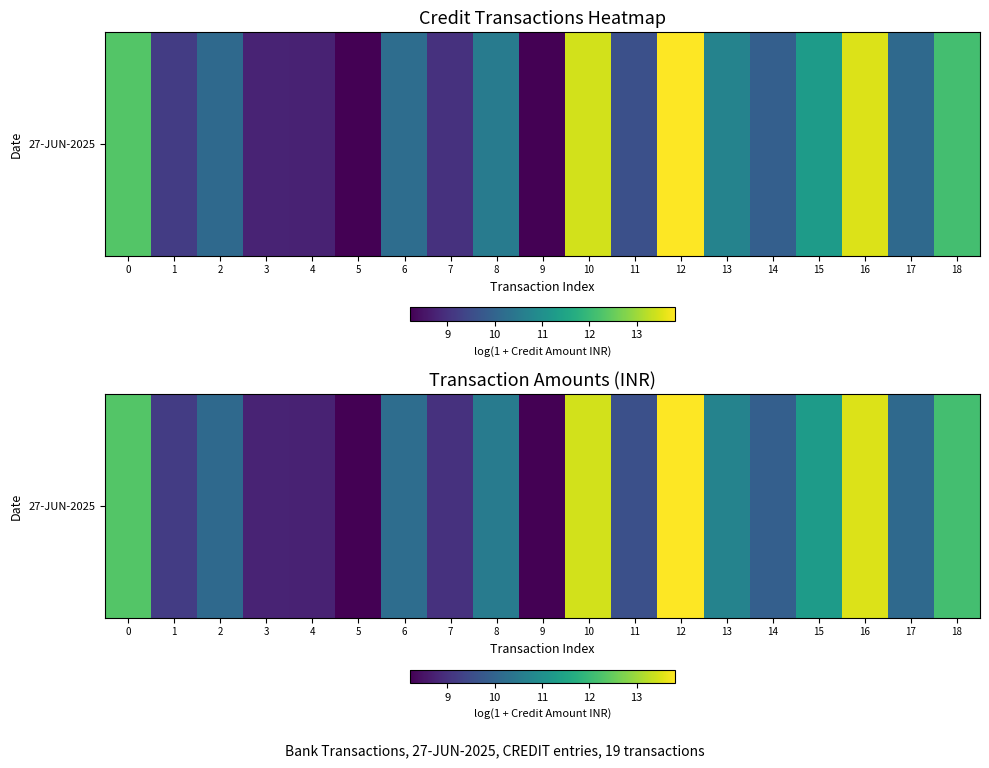

The chart shows a value of 15.6 at 15. True or false?

False